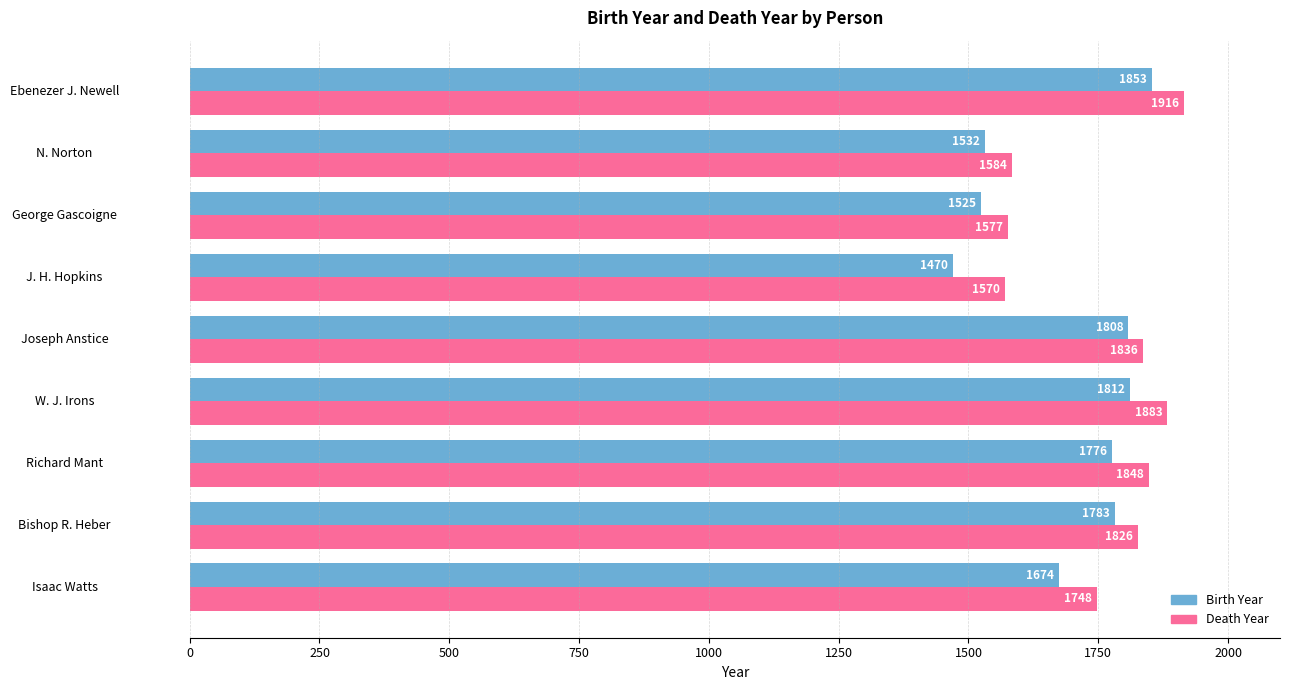

What is the spread (max minus min) of values at Isaac Watts?

74